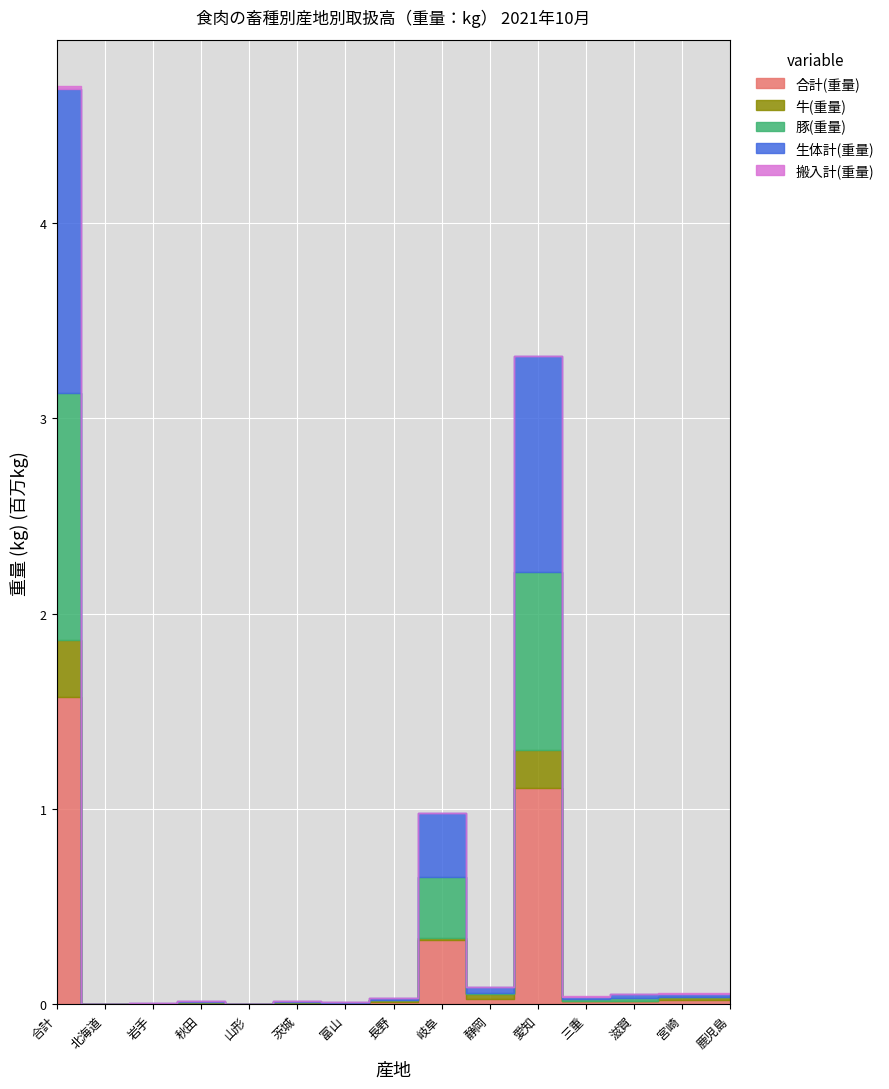

What is the total value across all series at 合計?

4701404.4